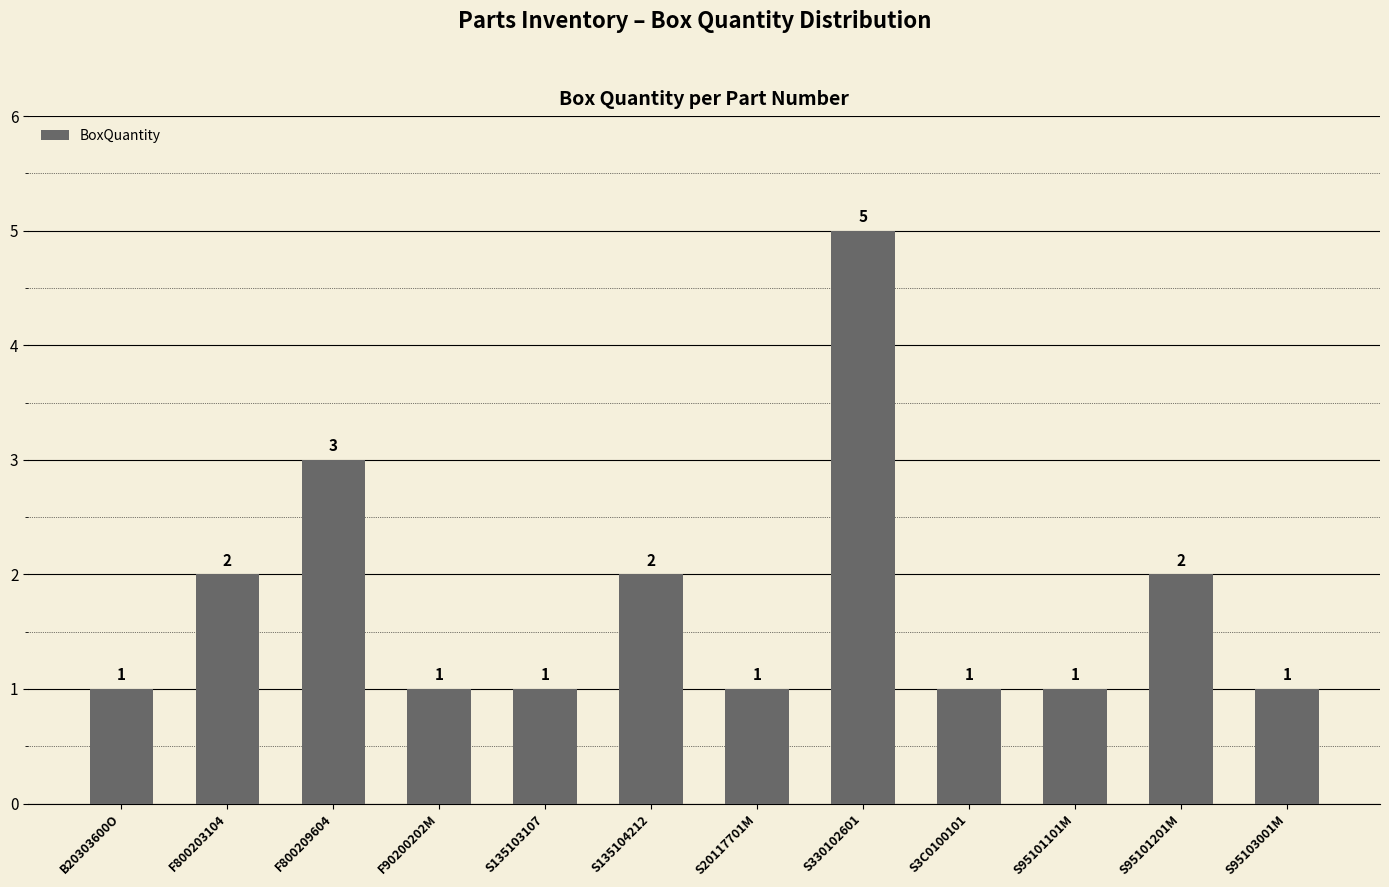

What is the smallest value displayed?

1